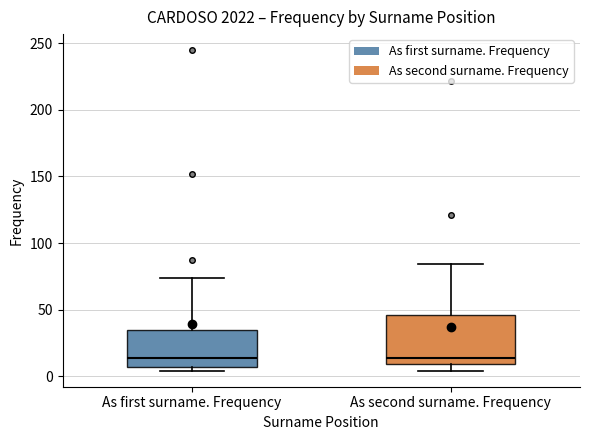

Which box is the tallest, from its lower edge to its upper edge?

As second surname. Frequency